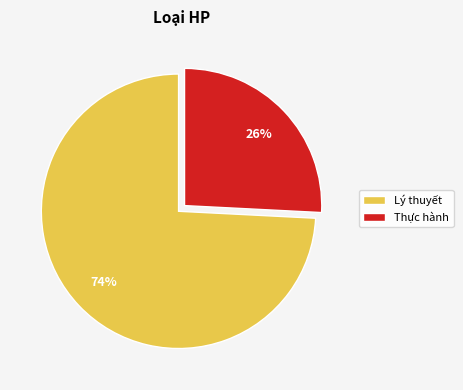

What percentage is the Lý thuyết slice, to the nearest percent?

74%